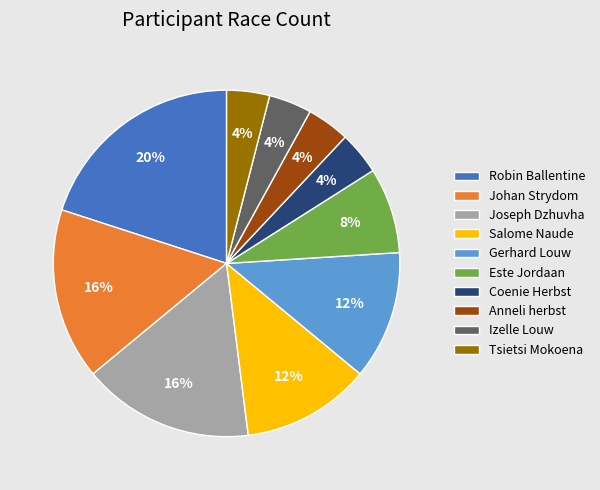

The Gerhard Louw slice represents 12% of the pie. True or false?

True